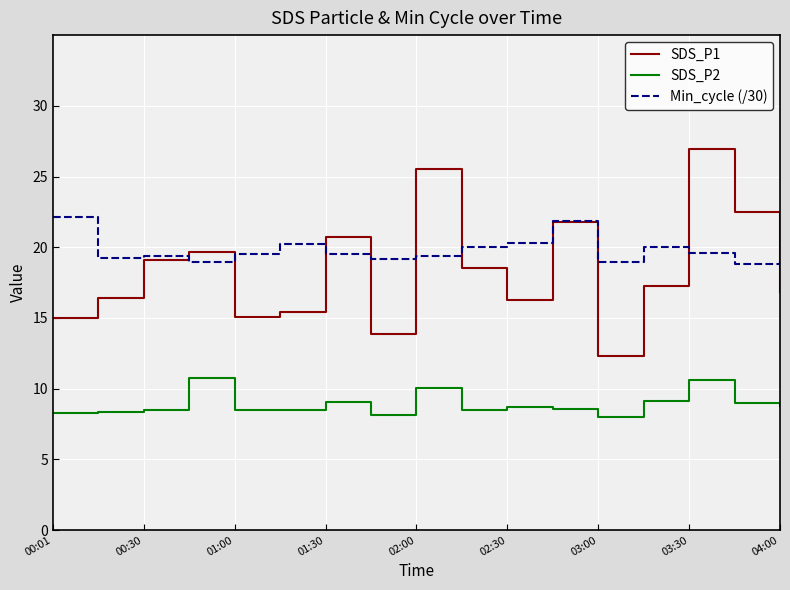

Which series has the largest range (max minus min)?

SDS_P1